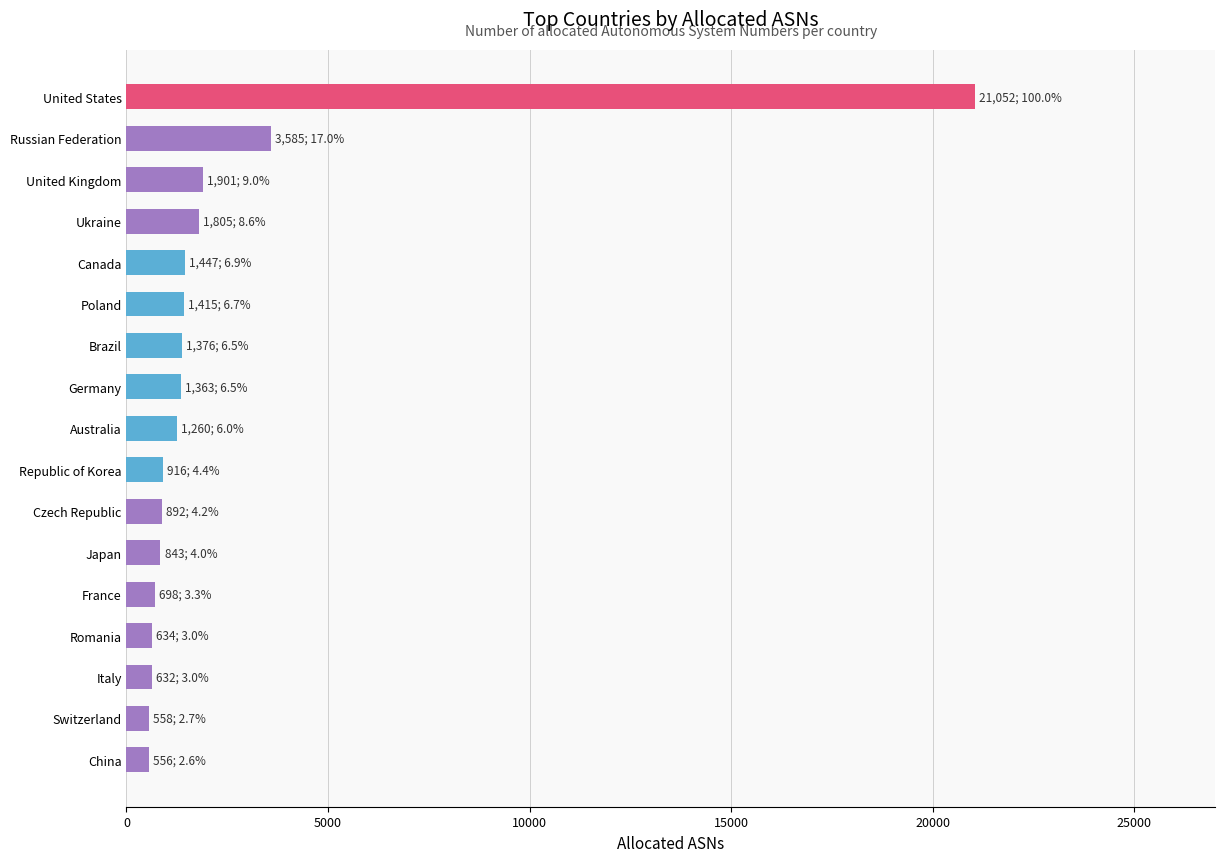

How many bars are there in total?

17